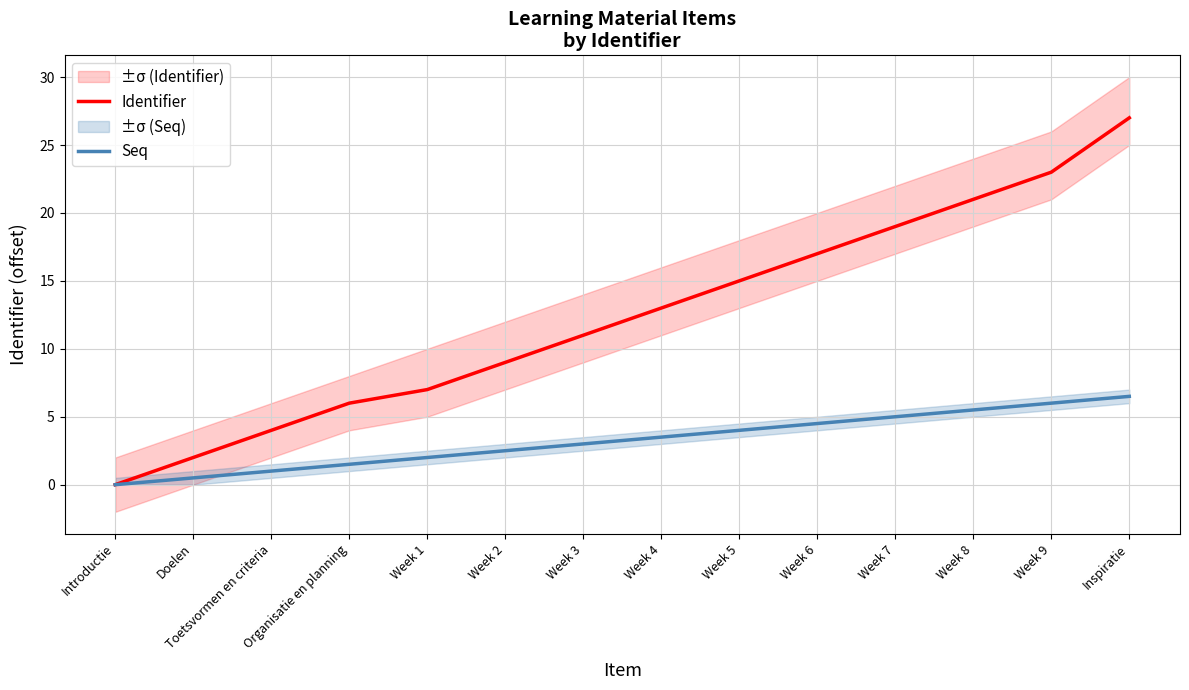

True or false: Identifier and Seq cross at least once.

False